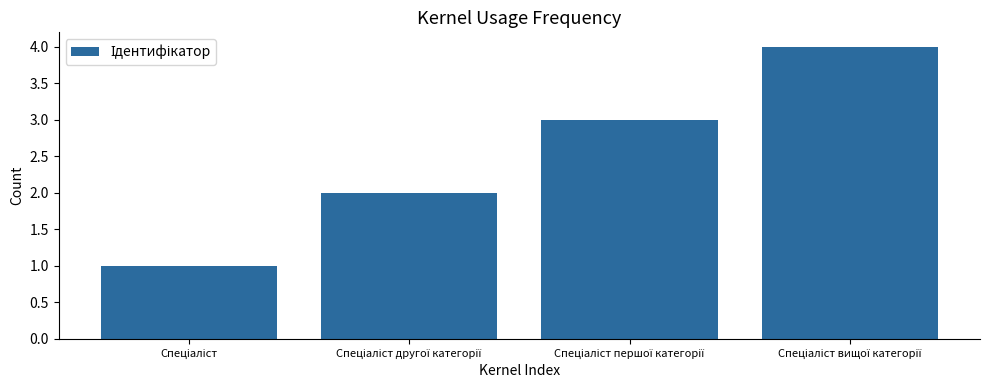

What is the greatest value displayed?

4